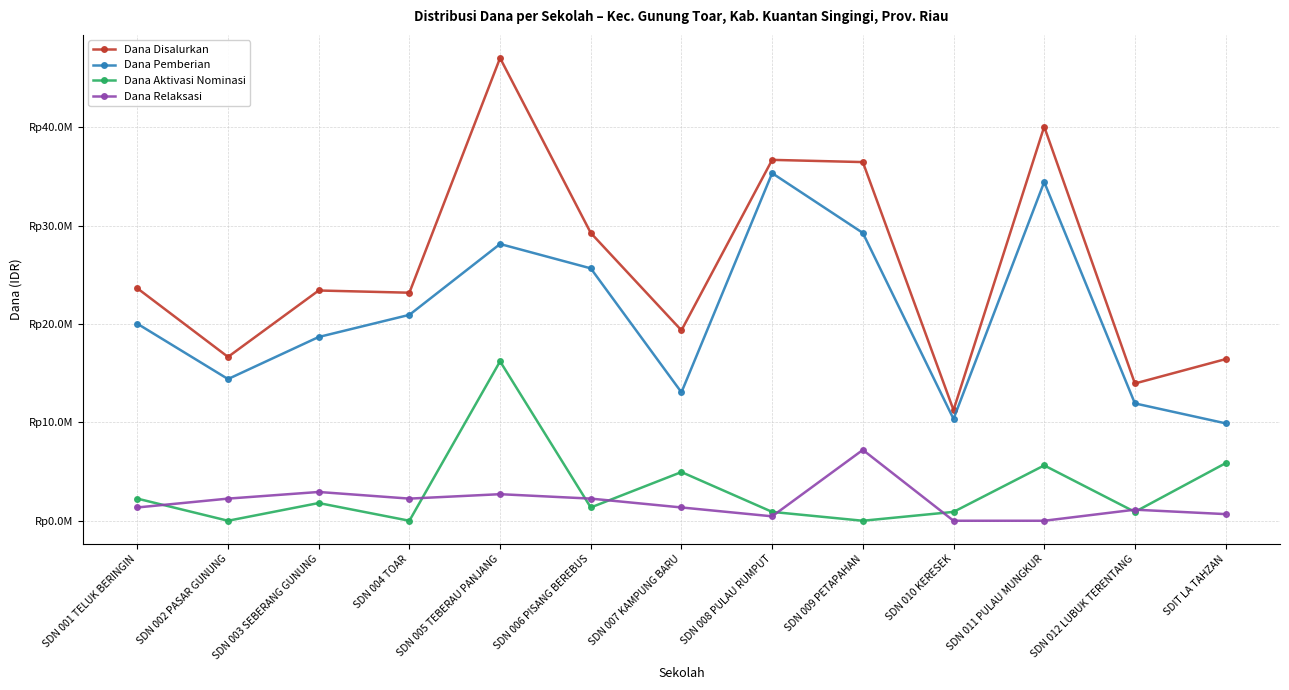

Where does the Dana Pemberian series first go above 20025000?

SDN 004 TOAR